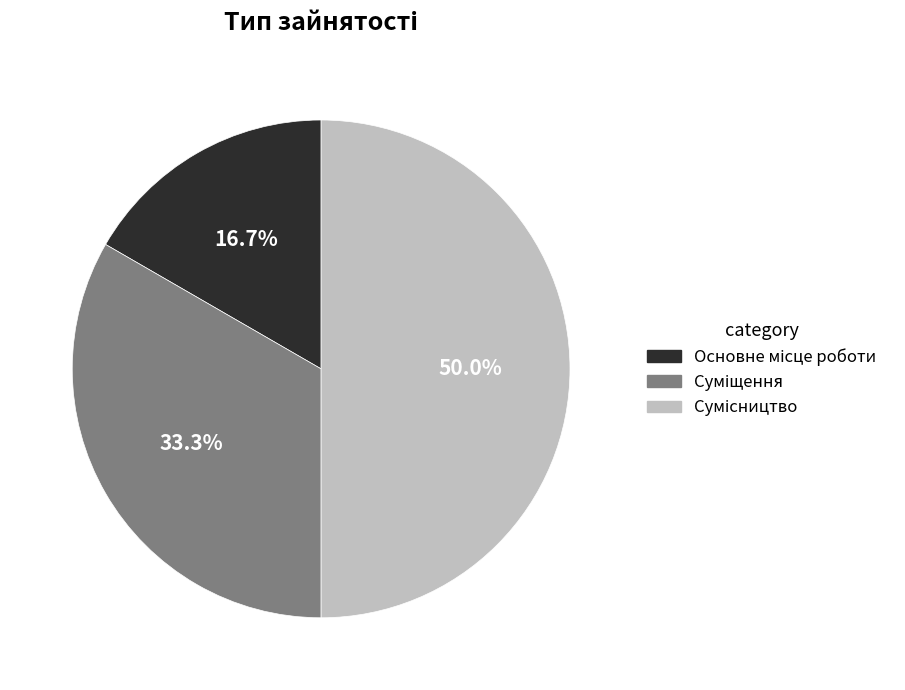

Approximately how many times larger is the value at Суміщення compared to Сумісництво?

0.7